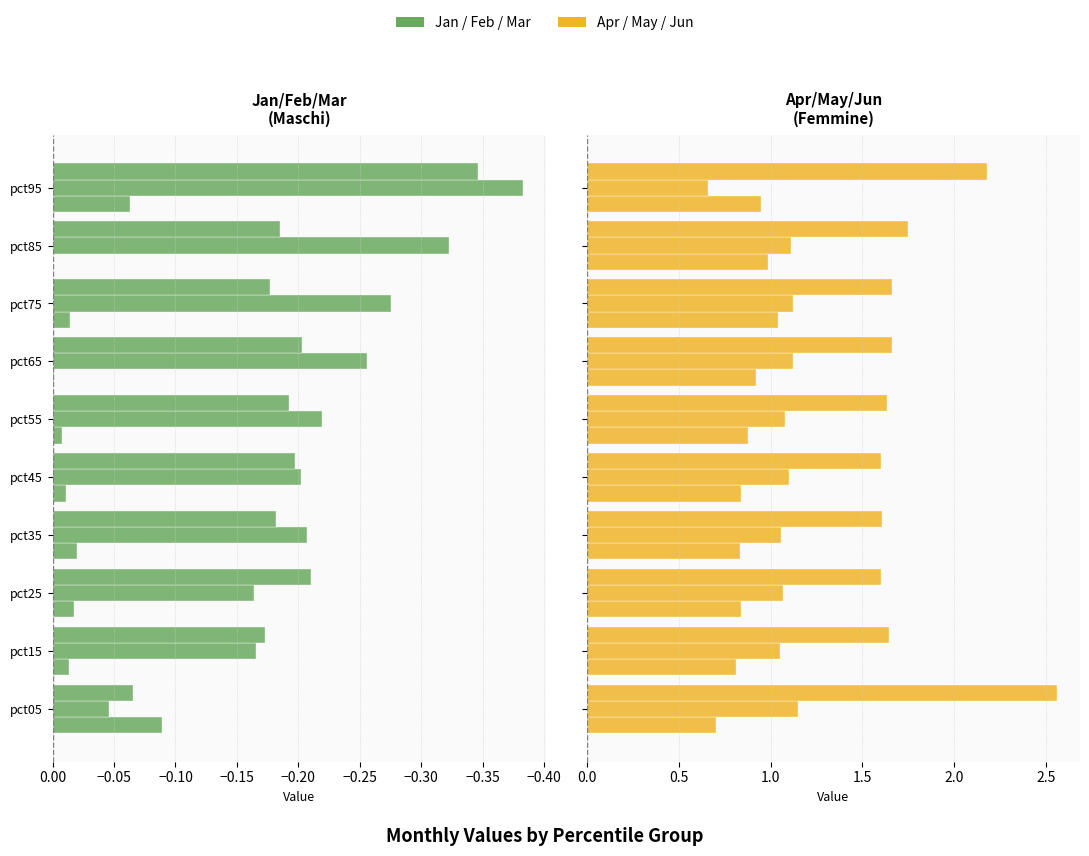

What is the label of the 2nd bar from the right?

−0.05